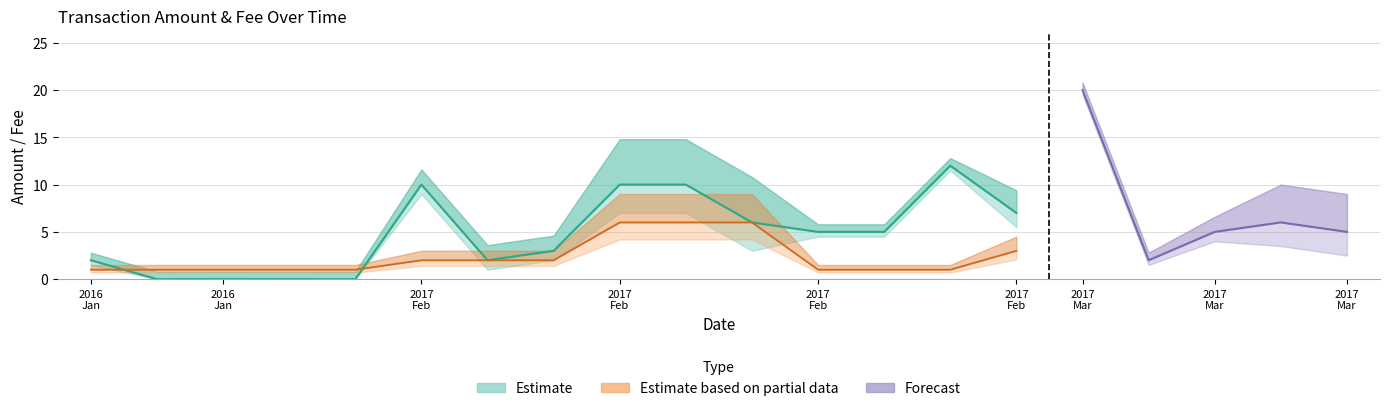

At how many categories does at least one series exceed 18?

1